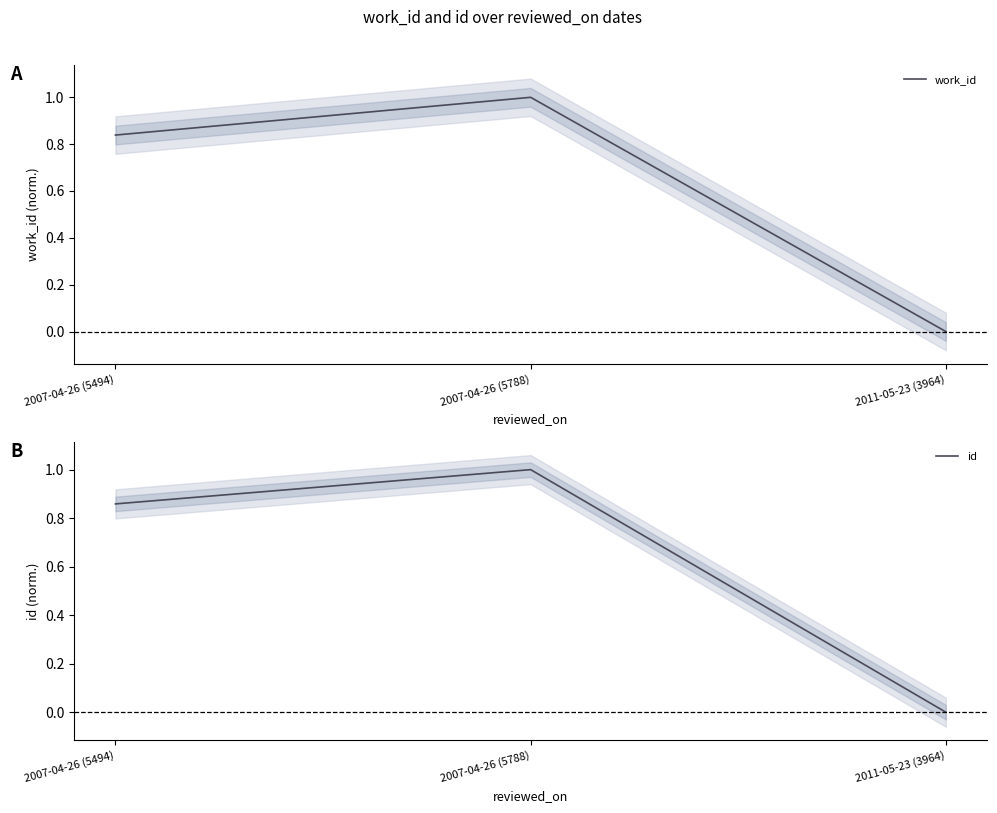

Is it true that id equals 0.6 at 2011-05-23 (3964)?

False